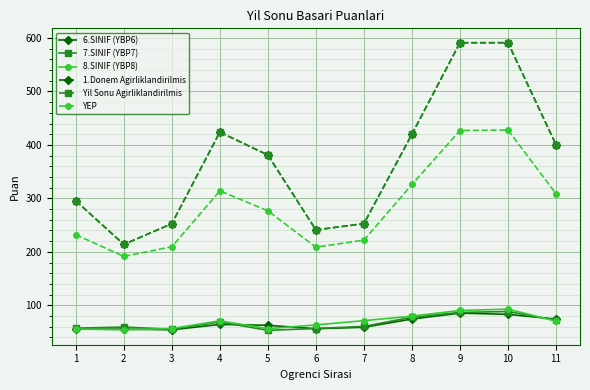

Is this an area chart (filled region under the line)?

No